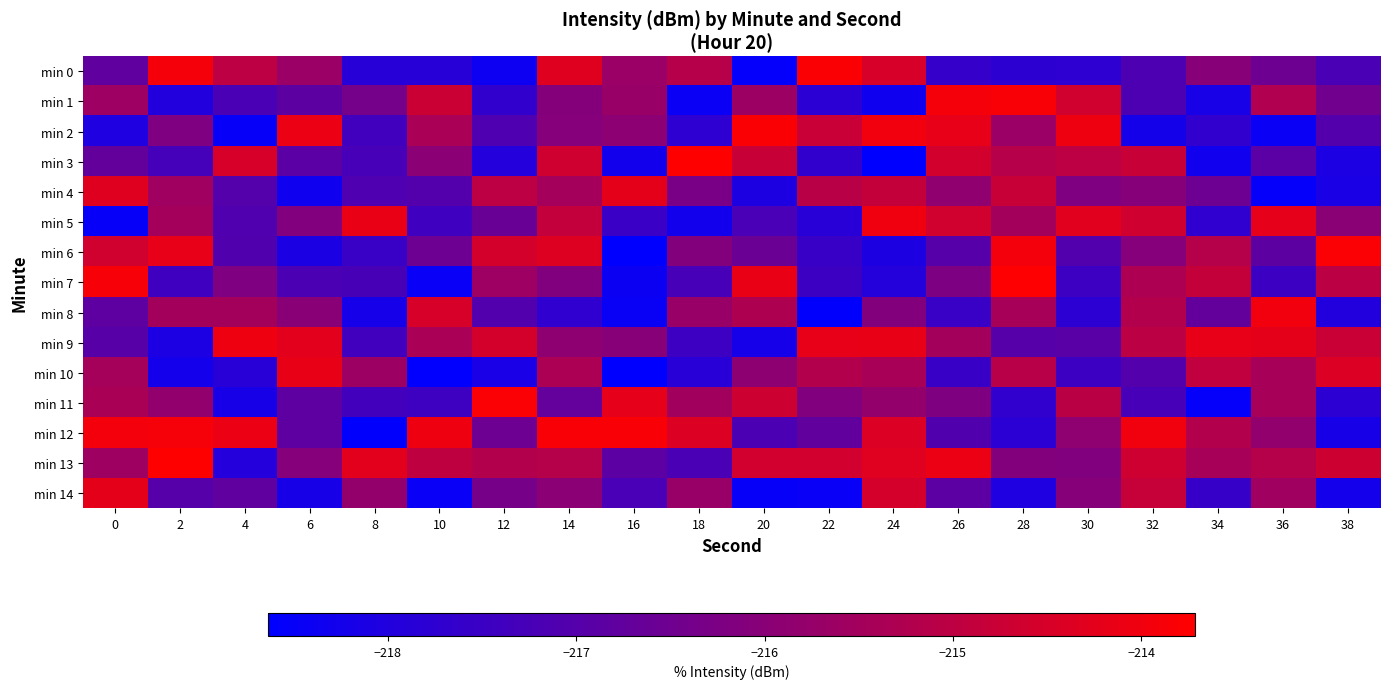

What is the total value across all series at 34?

-3247.0